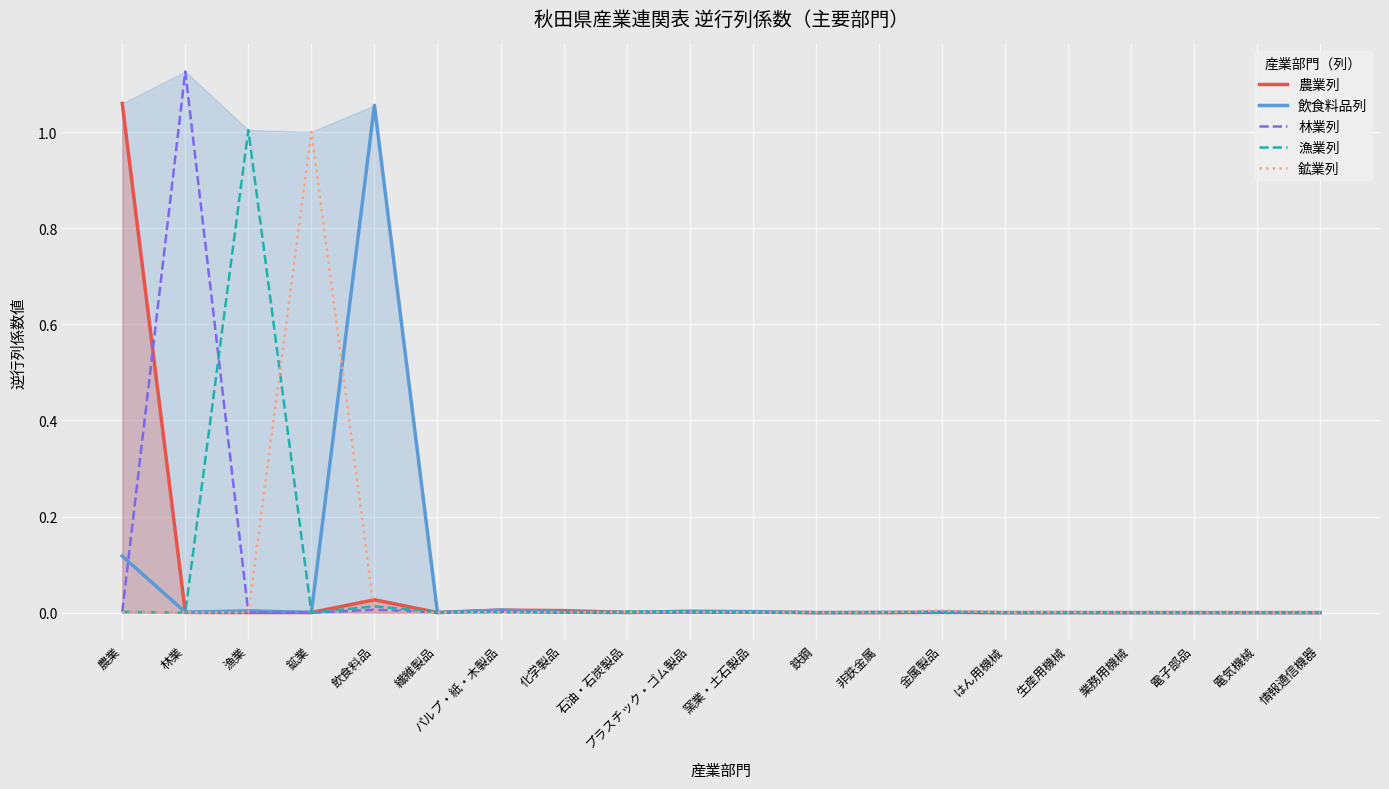

What is the label of the 11th point from the right?

プラスチック・ゴム製品